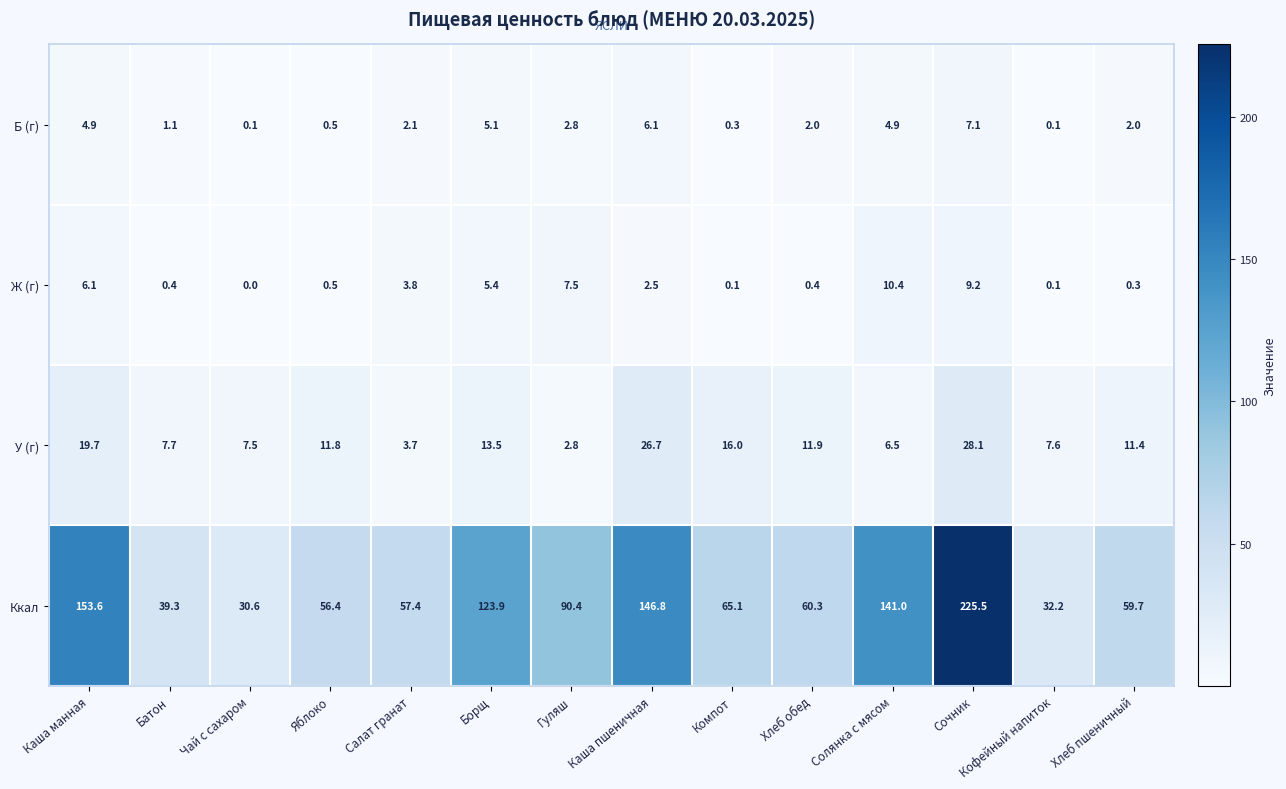

How many series are shown in this chart?

4